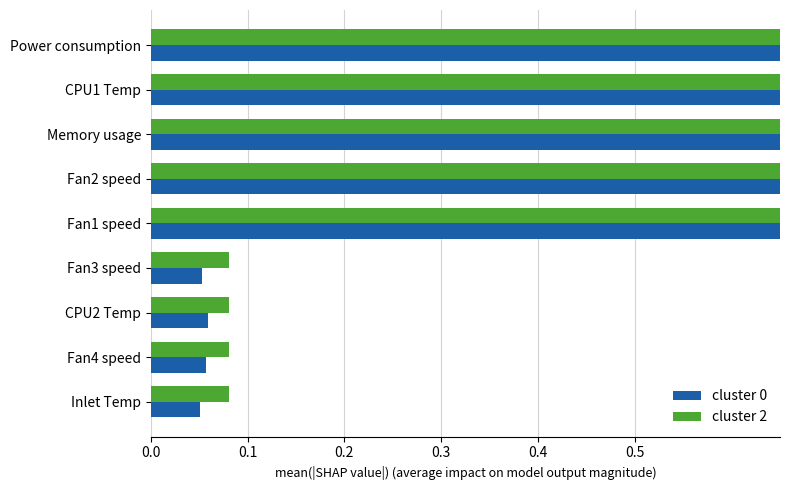

Which series has the largest total across all categories?

cluster 2